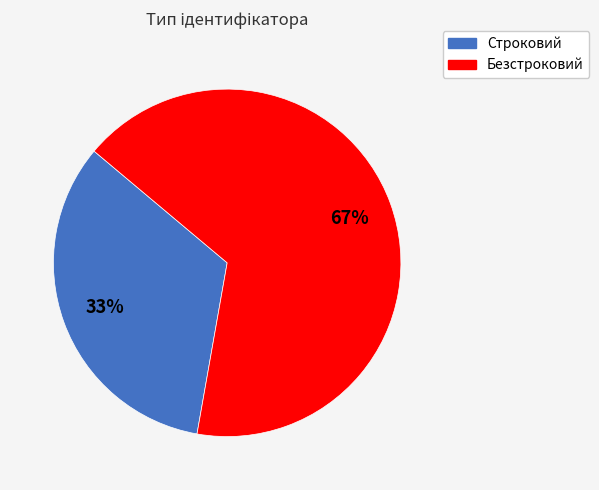

Combined, do Строковий and Безстроковий account for over 50%?

Yes